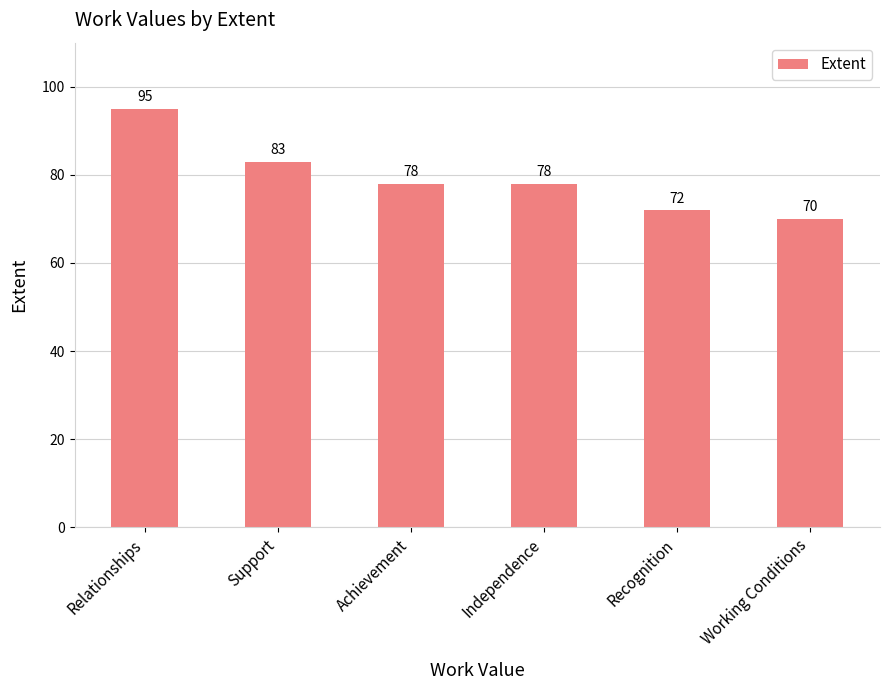

What is the ratio of the value at Working Conditions to the value at Achievement?

0.9